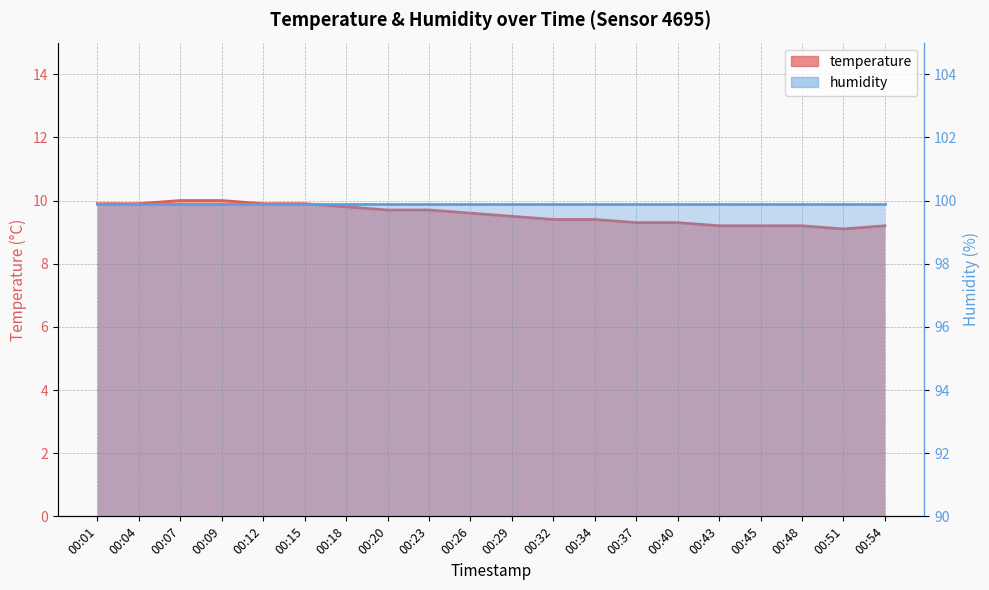

What is the smallest value displayed?

9.1